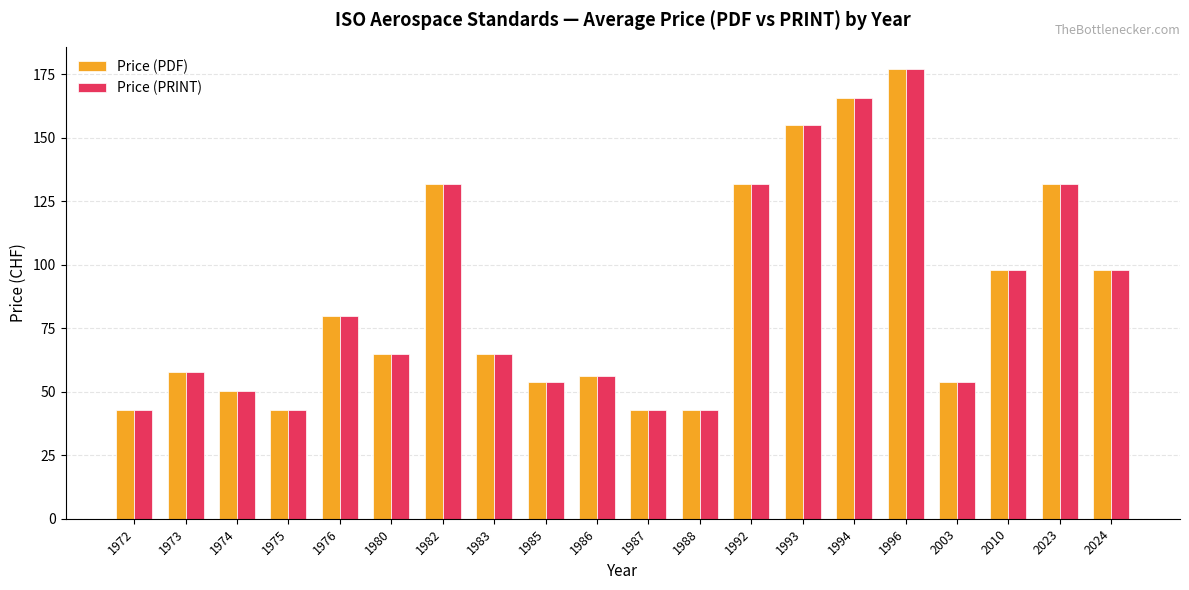

The Price (PRINT) series shows 65.0 at 1980. True or false?

True